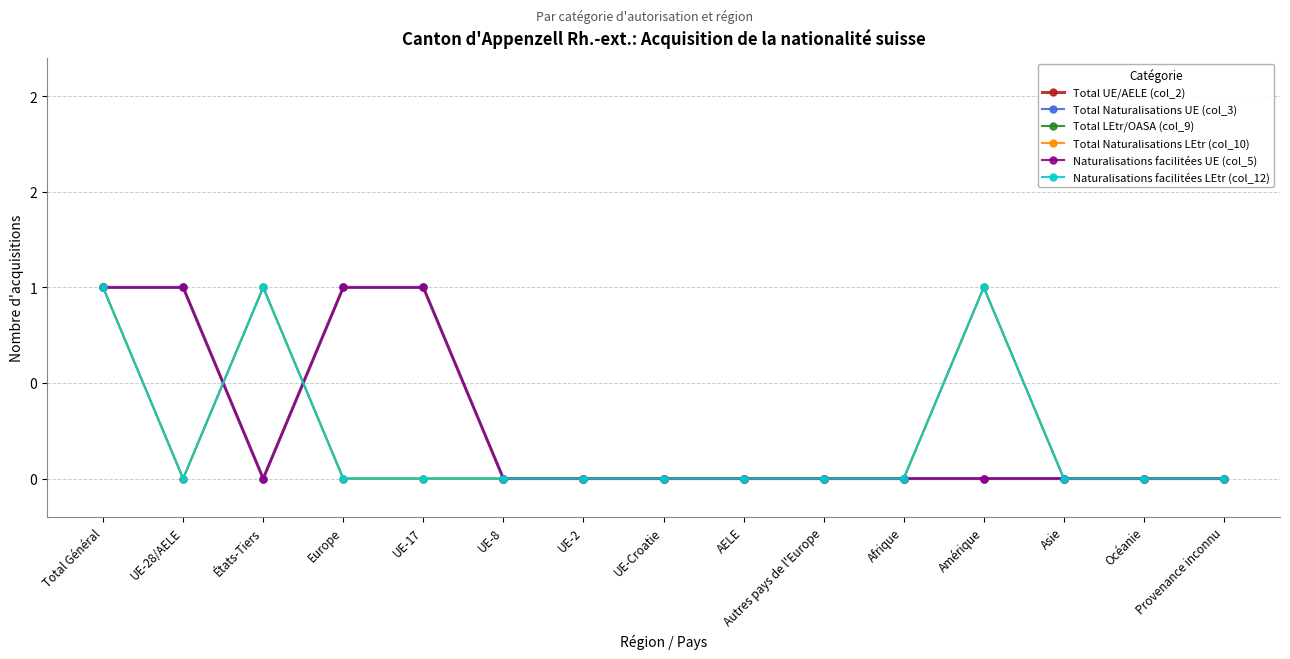

Which series changed the most between UE-28/AELE and Amérique?

Total UE/AELE (col_2)